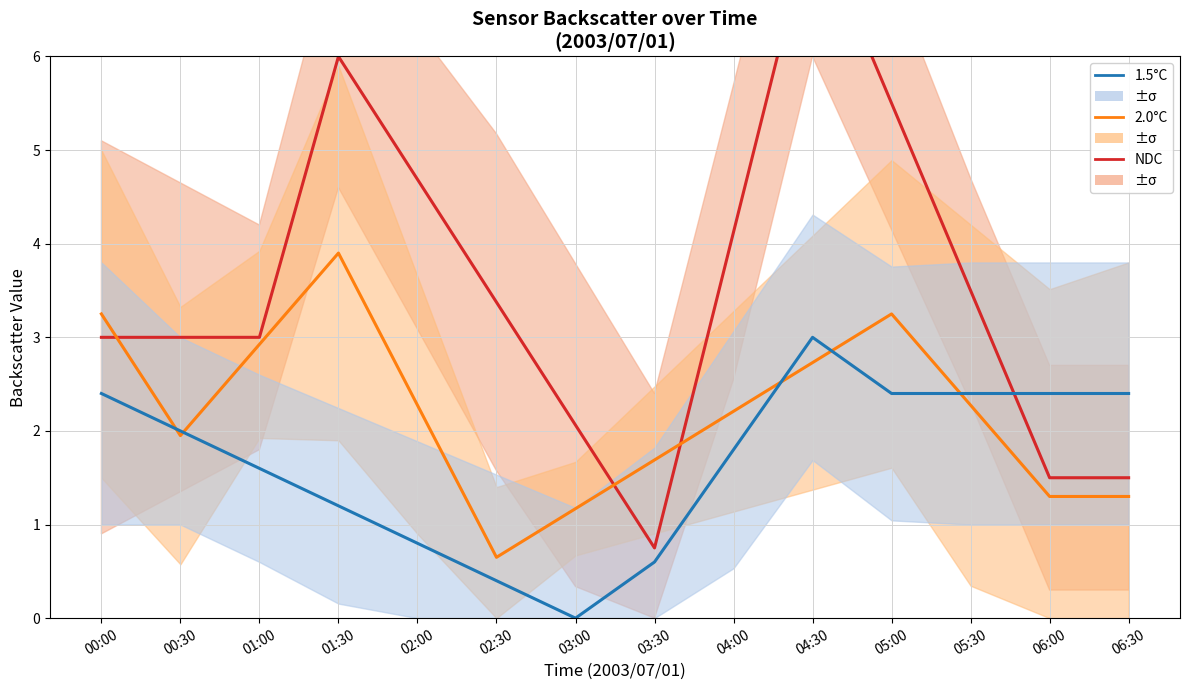

What is the value of the NDC point at the 13th from the left?

1.5